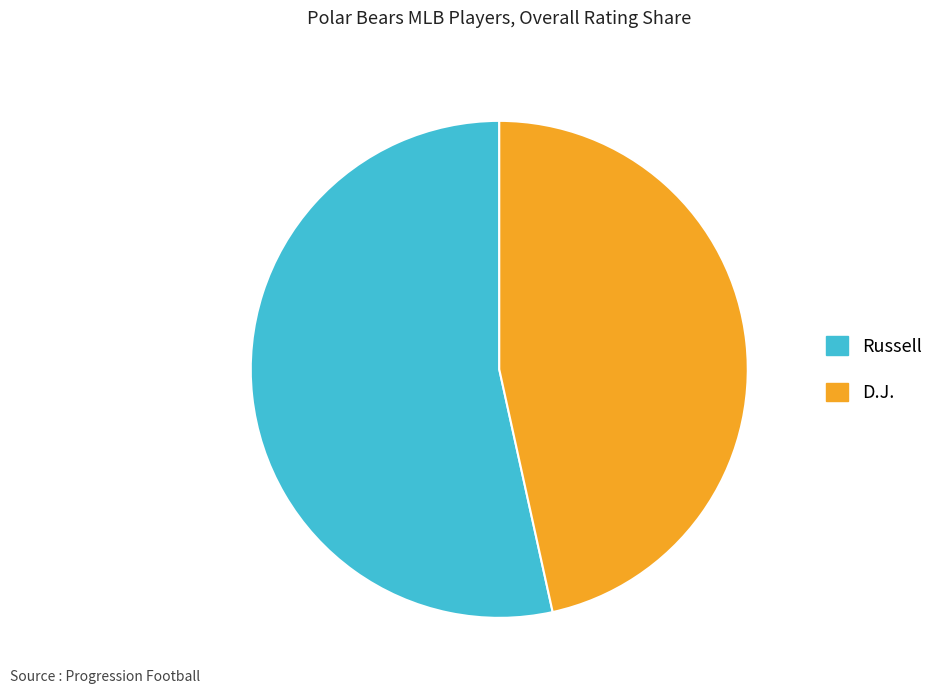

Is D.J. the majority of the pie?

No